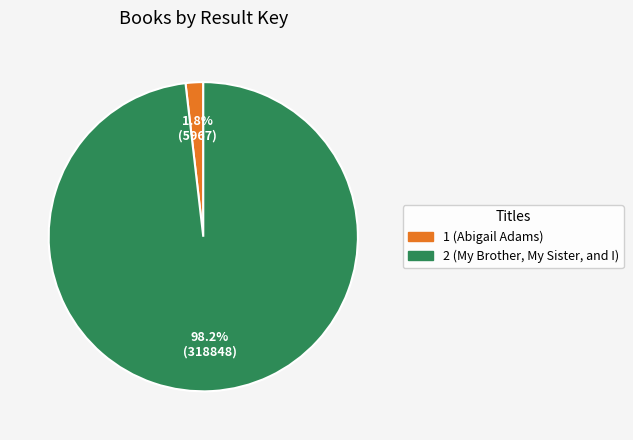

Do 1 (Abigail Adams) and 2 (My Brother, My Sister, and I) together represent more than half of the pie?

Yes